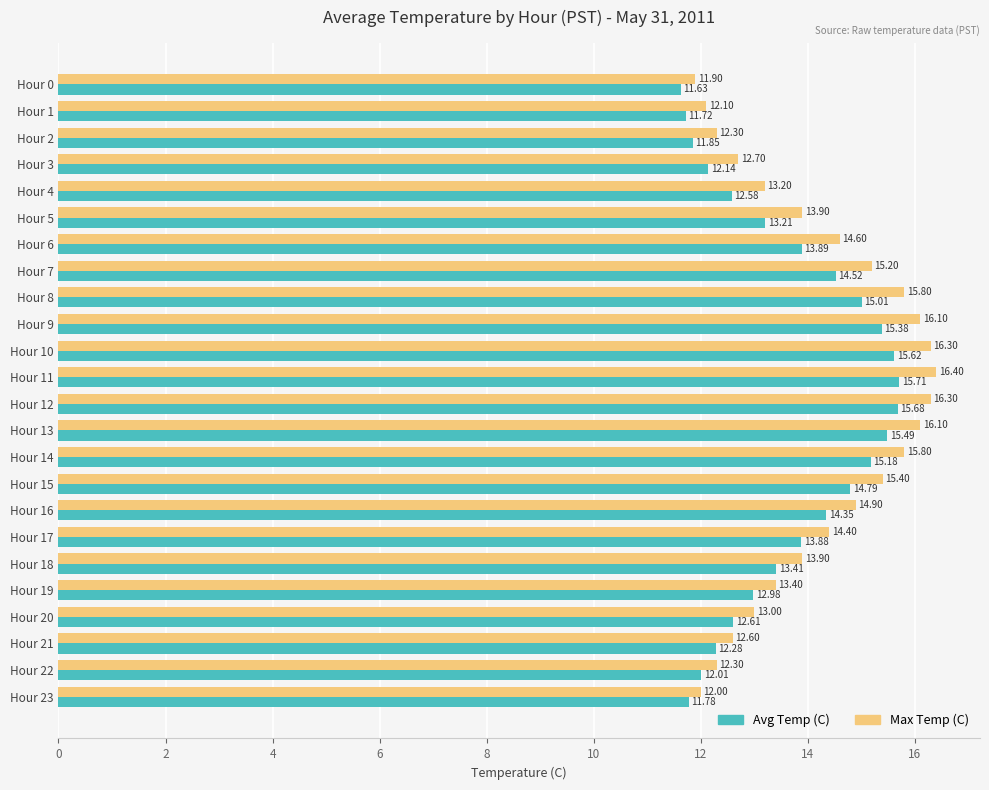

At which category is the sum across all series the highest?

Hour 11